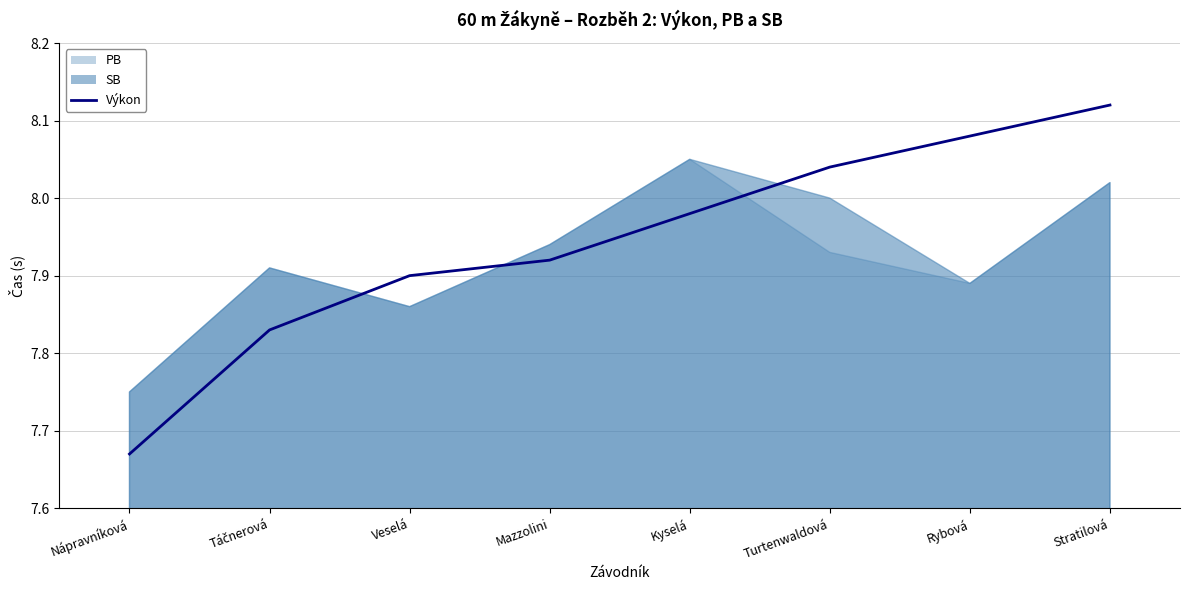

What is the value of the 7th point from the left?

8.1